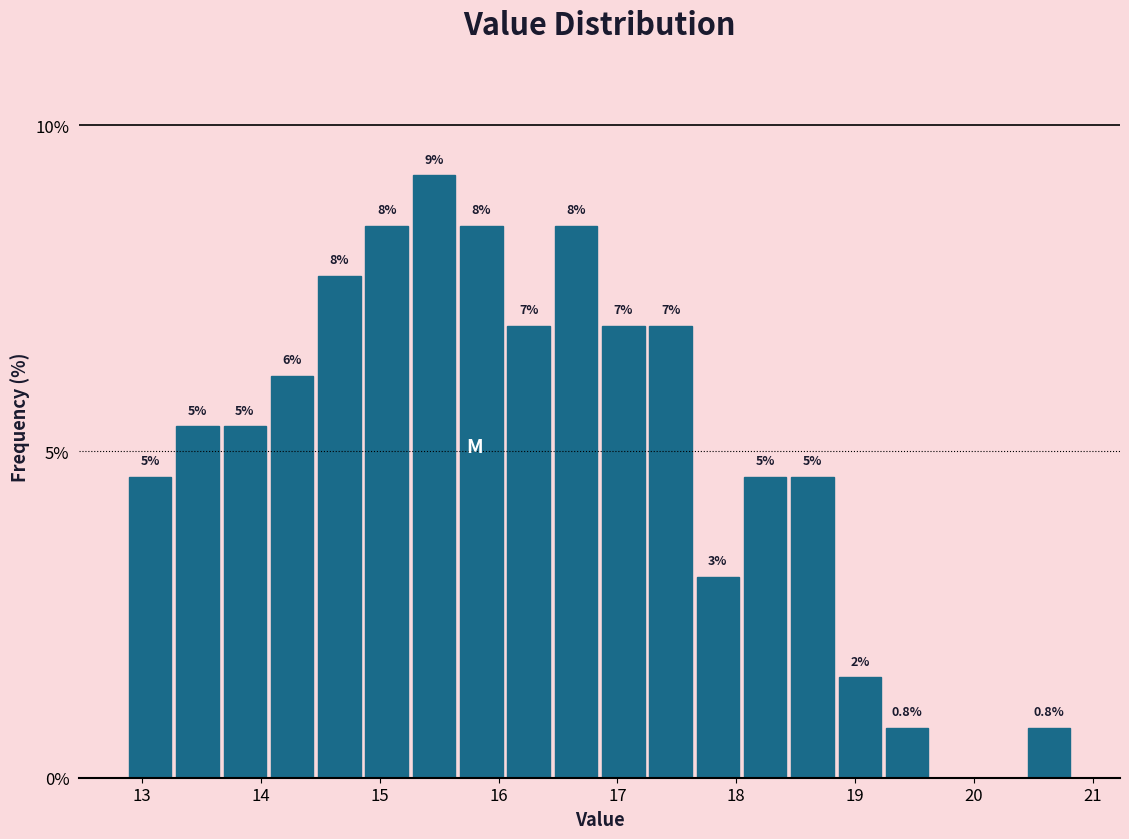

Around what value on the x-axis is the tallest bar? Give the approximate position of its centre, as read against the axis.

15.5